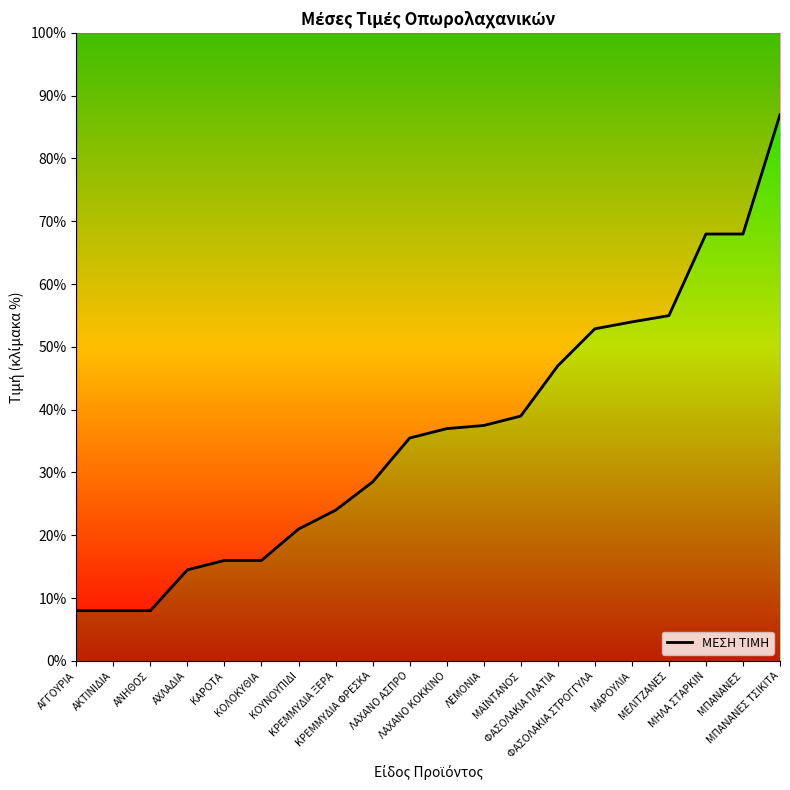

What position from the left is ΜΠΑΝΑΝΕΣ ΤΣΙΚΙΤΑ?

20